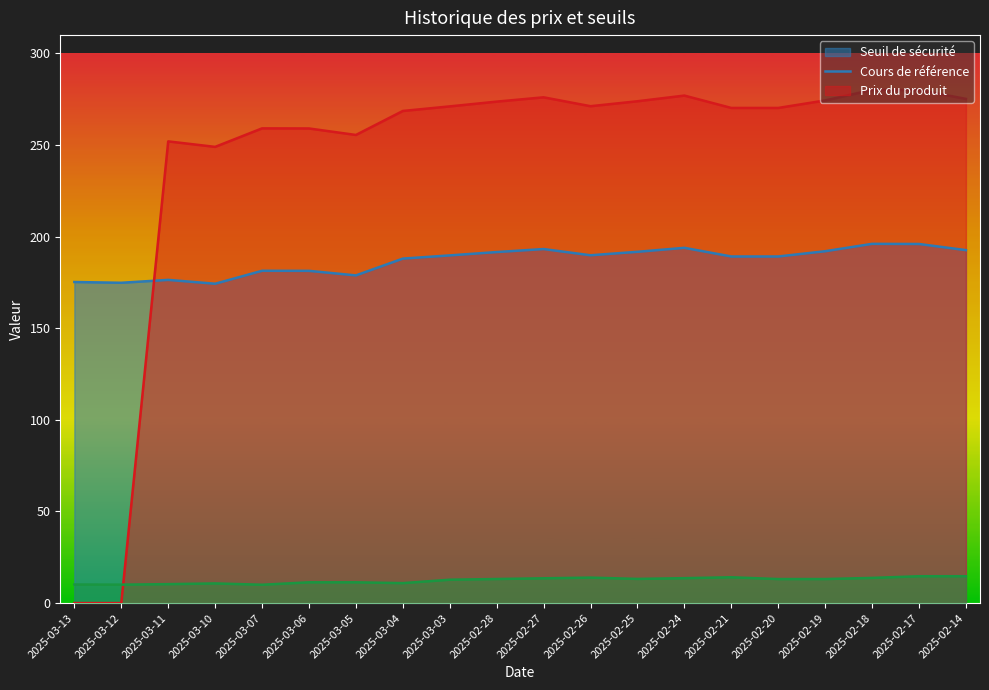

Where do Cours de référence and Seuil de sécurité first cross each other?

2025-03-12 and 2025-03-11